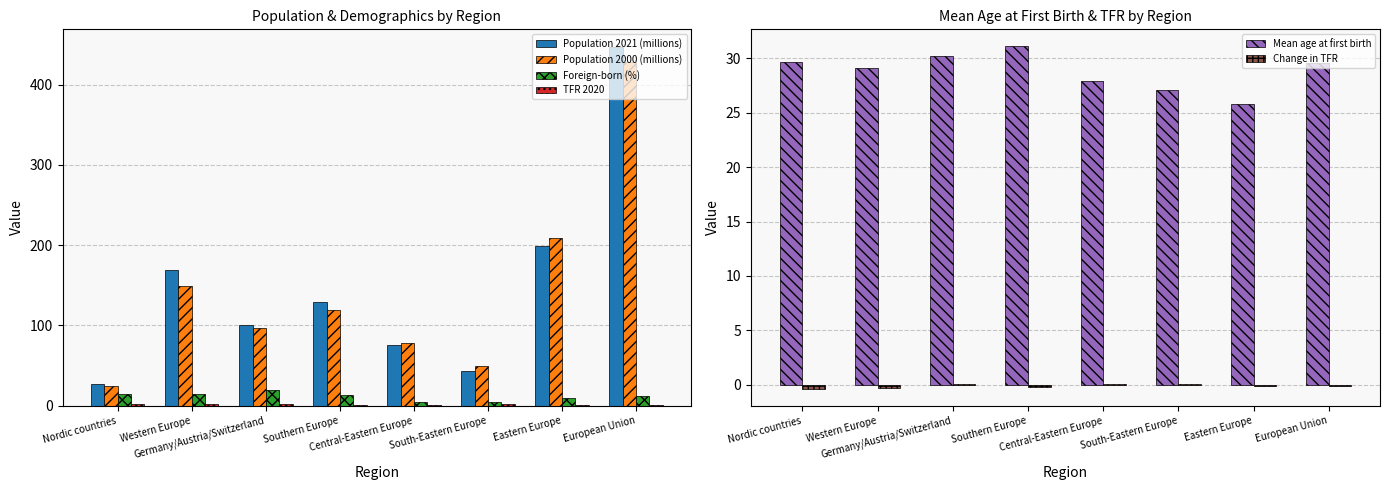

What is the approximate value of Mean age at first birth at Southern Europe?

31.1